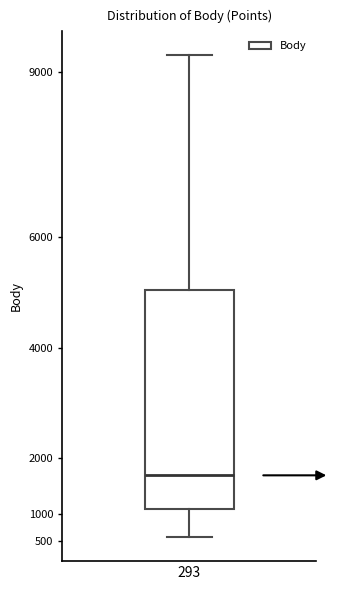

Transcribe this box plot: give where the median line is, the range the box spans, and where the two whiskers end, as read against the y-axis. The values are not printed on the chart, so give them approximately, as read against the axis.

median 1700, box 1100 to 5050, whiskers 600 to 9300